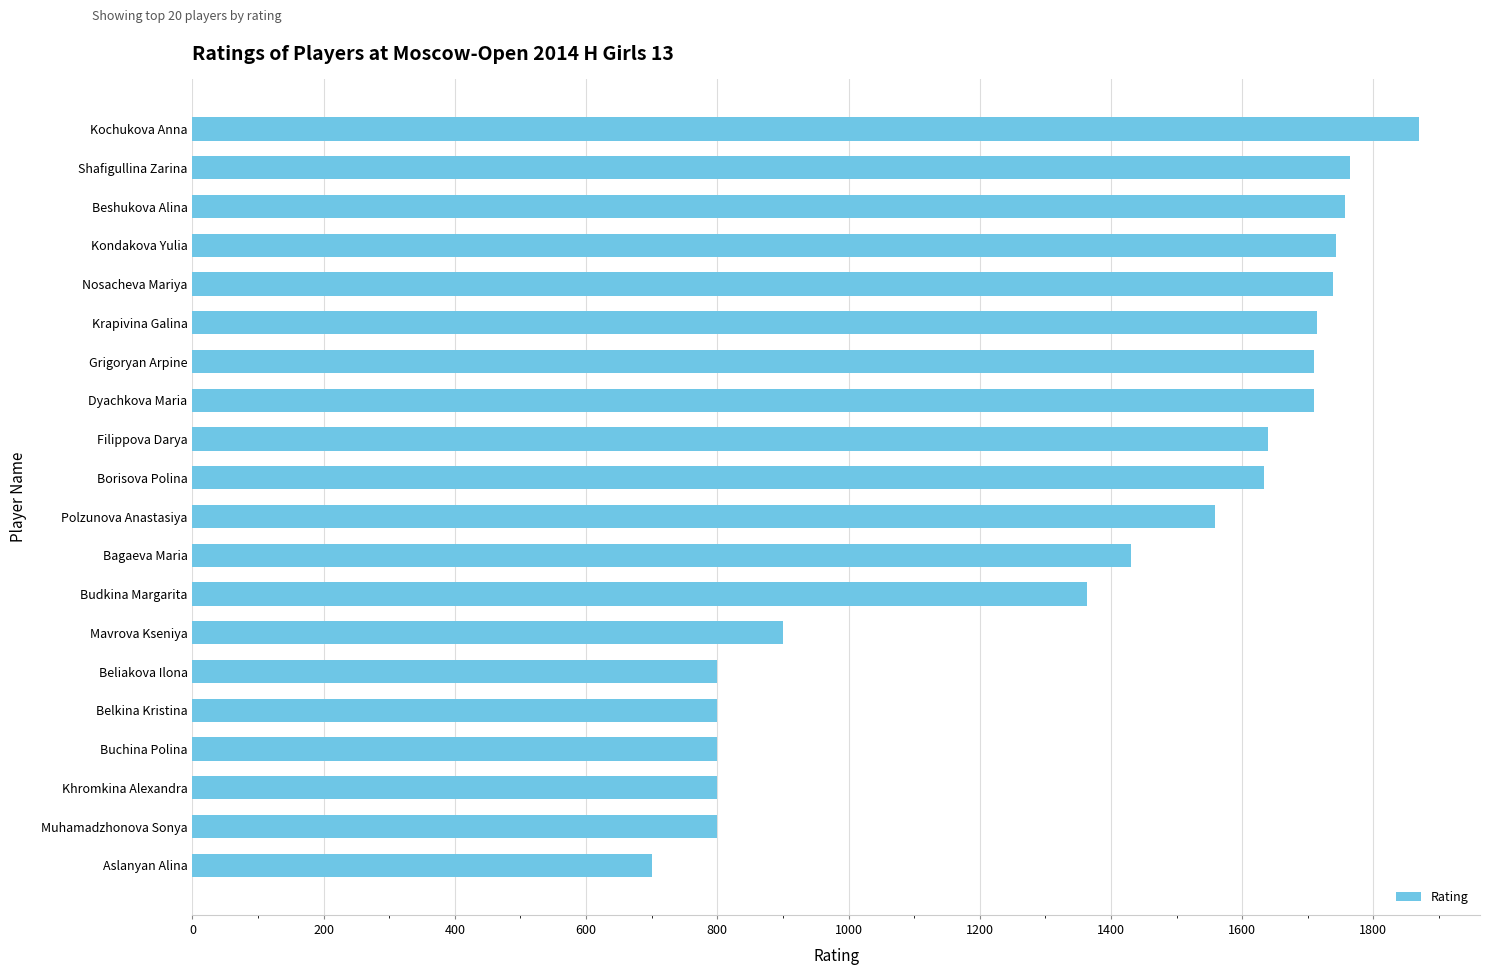

At which label is the value closest to 1284?

Budkina Margarita